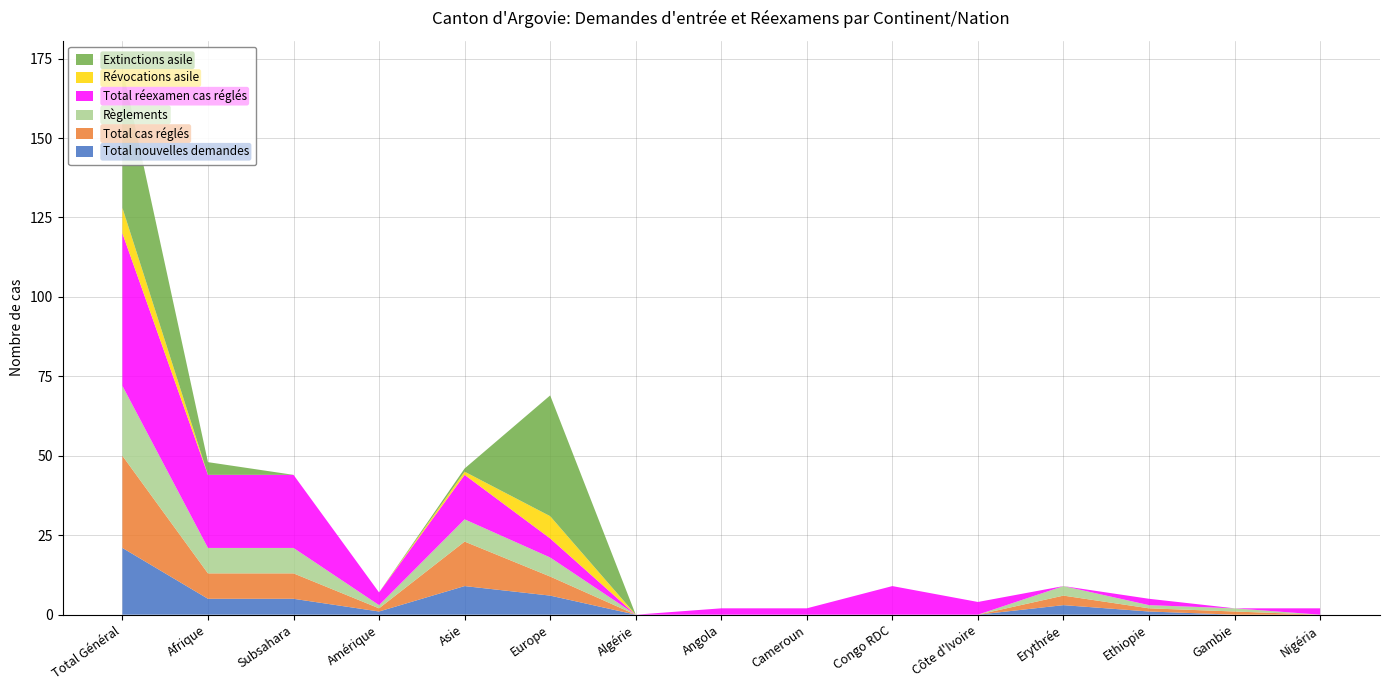

Reading left to right, transcribe all the data shown in this chart.

Total nouvelles demandes: 21	5	5	1	9	6	0	0	0	0	0	3	1	0	0
Total cas réglés: 29	8	8	1	14	6	0	0	0	0	0	3	1	1	0
Règlements: 22	8	8	1	7	6	0	0	0	0	0	3	1	1	0
Total réexamen cas réglés: 48	23	23	4	14	6	0	2	2	9	4	0	2	0	2
Révocations asile: 8	0	0	0	1	7	0	0	0	0	0	0	0	0	0
Extinctions asile: 44	4	0	0	1	38	0	0	0	0	0	0	0	0	0